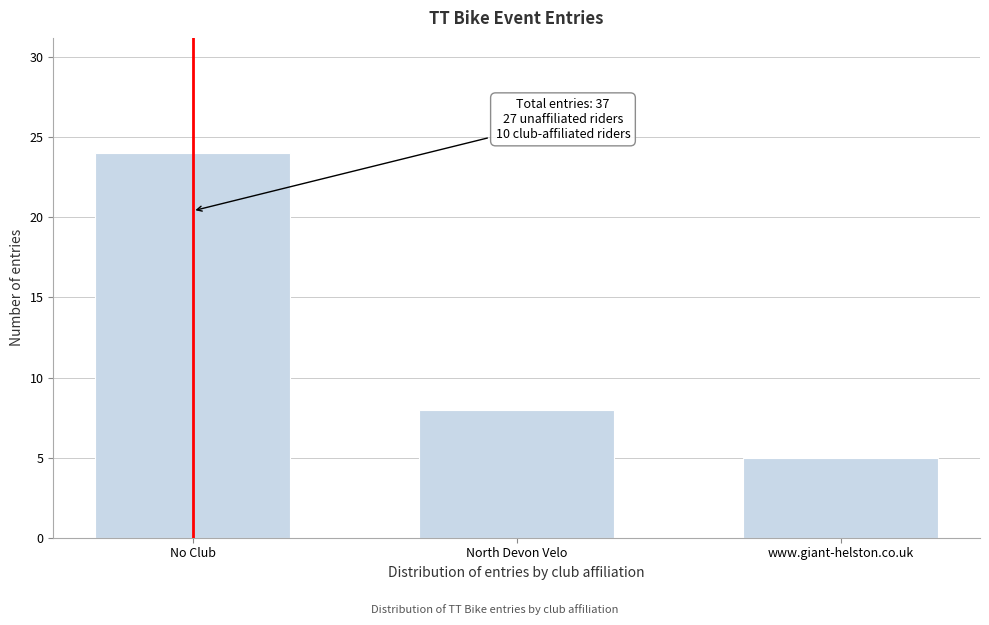

Reading left to right, transcribe all the data shown in this chart.

24	8	5